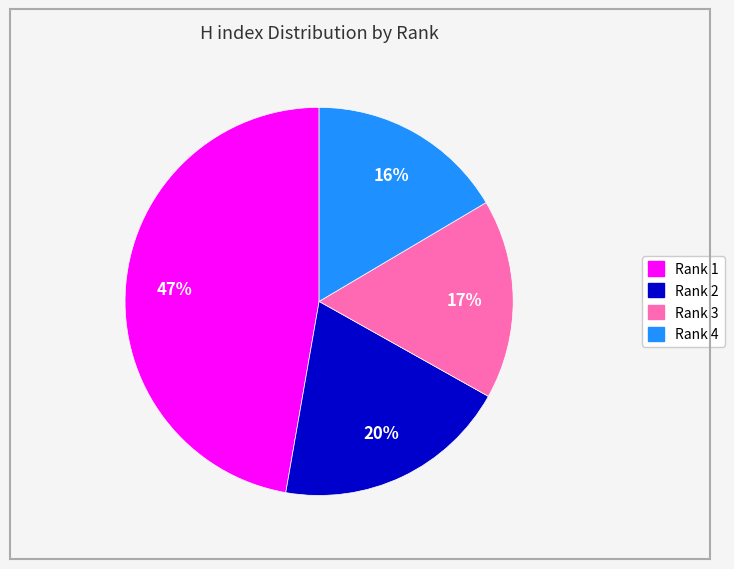

Does Rank 1 represent more than half of the total?

No